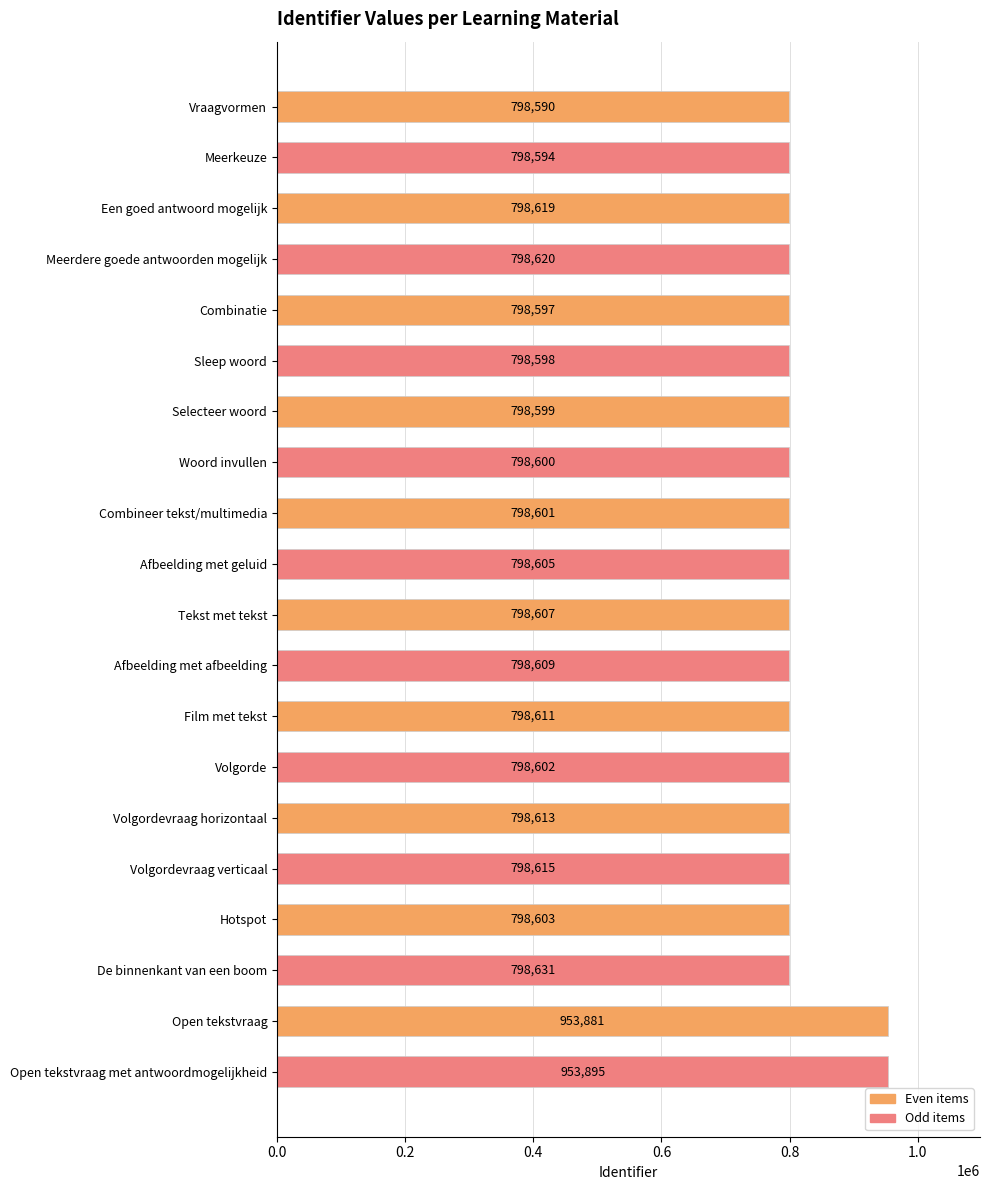

What is the difference between the maximum and second lowest values?

155301